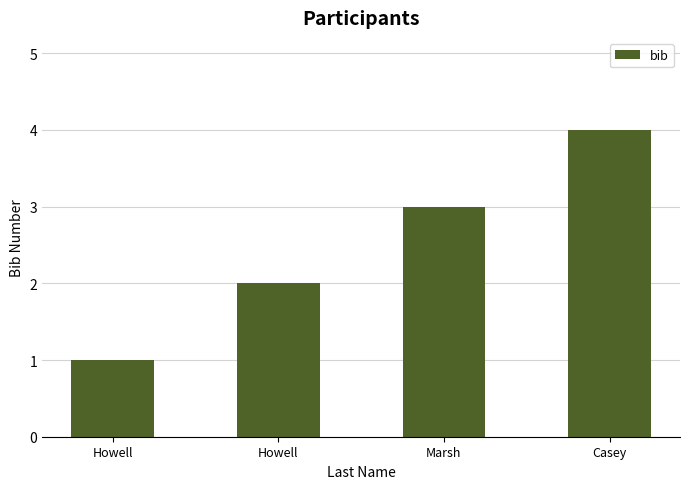

Which label corresponds to the smallest value in the chart?

Howell